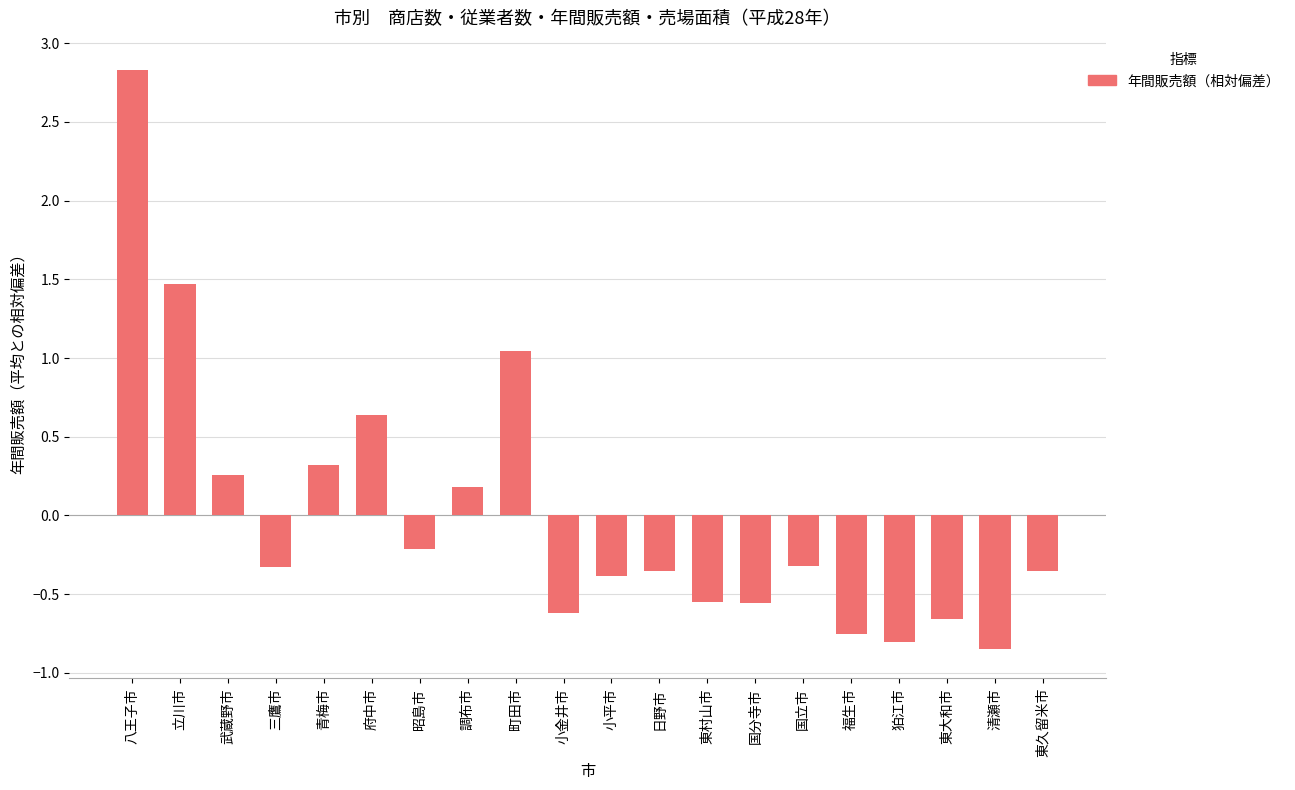

The chart shows a value of -0.6 at 小金井市. True or false?

True